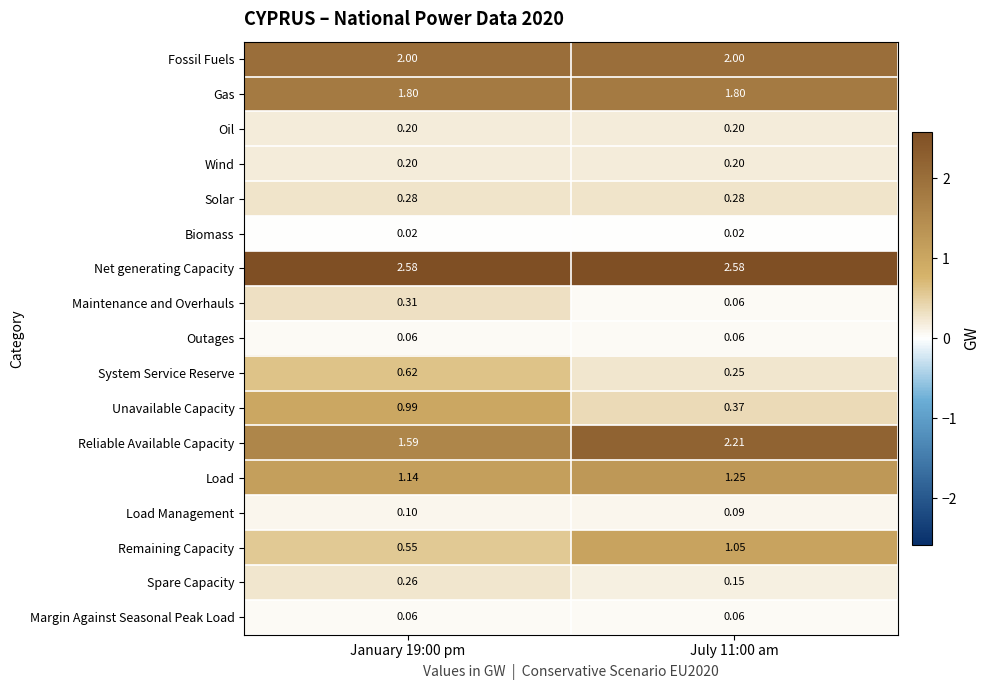

Is the value of Load at January 19:00 pm greater than the value of Margin Against Seasonal Peak Load at July 11:00 am?

Yes